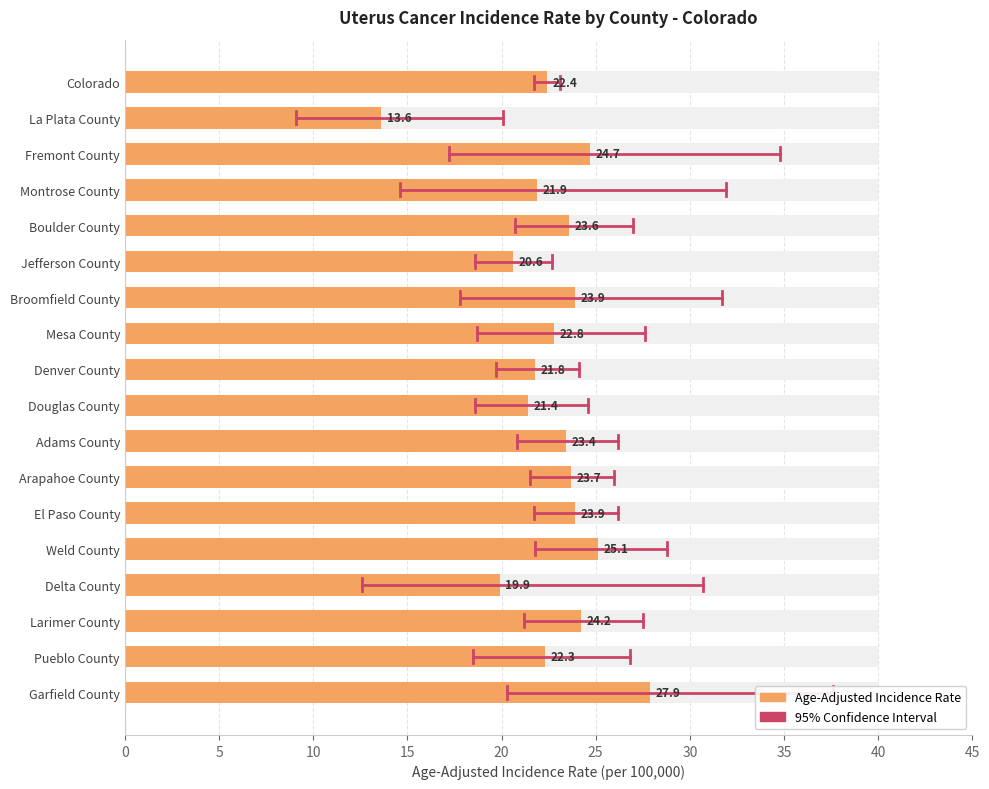

Reading right to left, what are all the values shown in this chart?

27.9	22.3	24.2	19.9	25.1	23.9	23.7	23.4	21.4	21.8	22.8	23.9	20.6	23.6	21.9	24.7	13.6	22.4